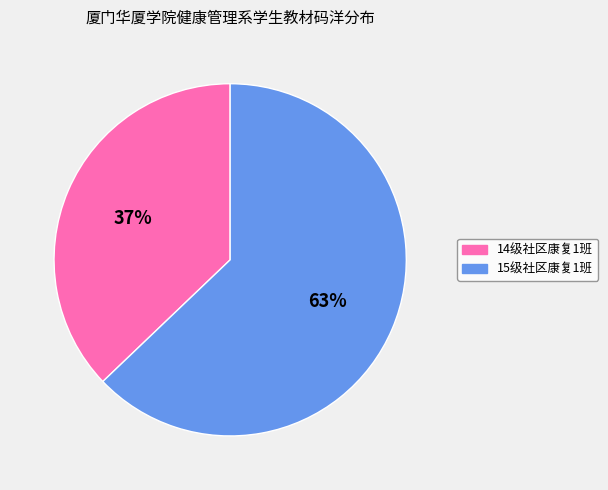

How many segments does this pie chart have?

2